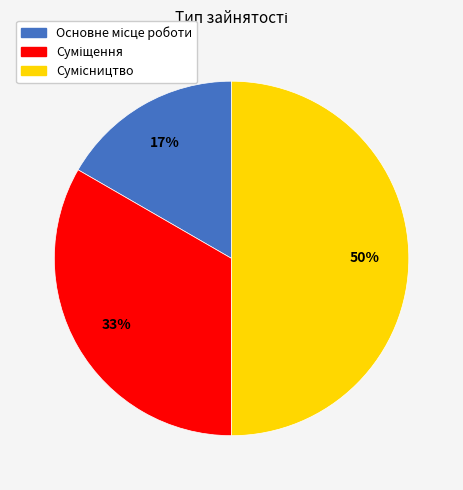

To the nearest percent, what is the average slice percentage?

33%